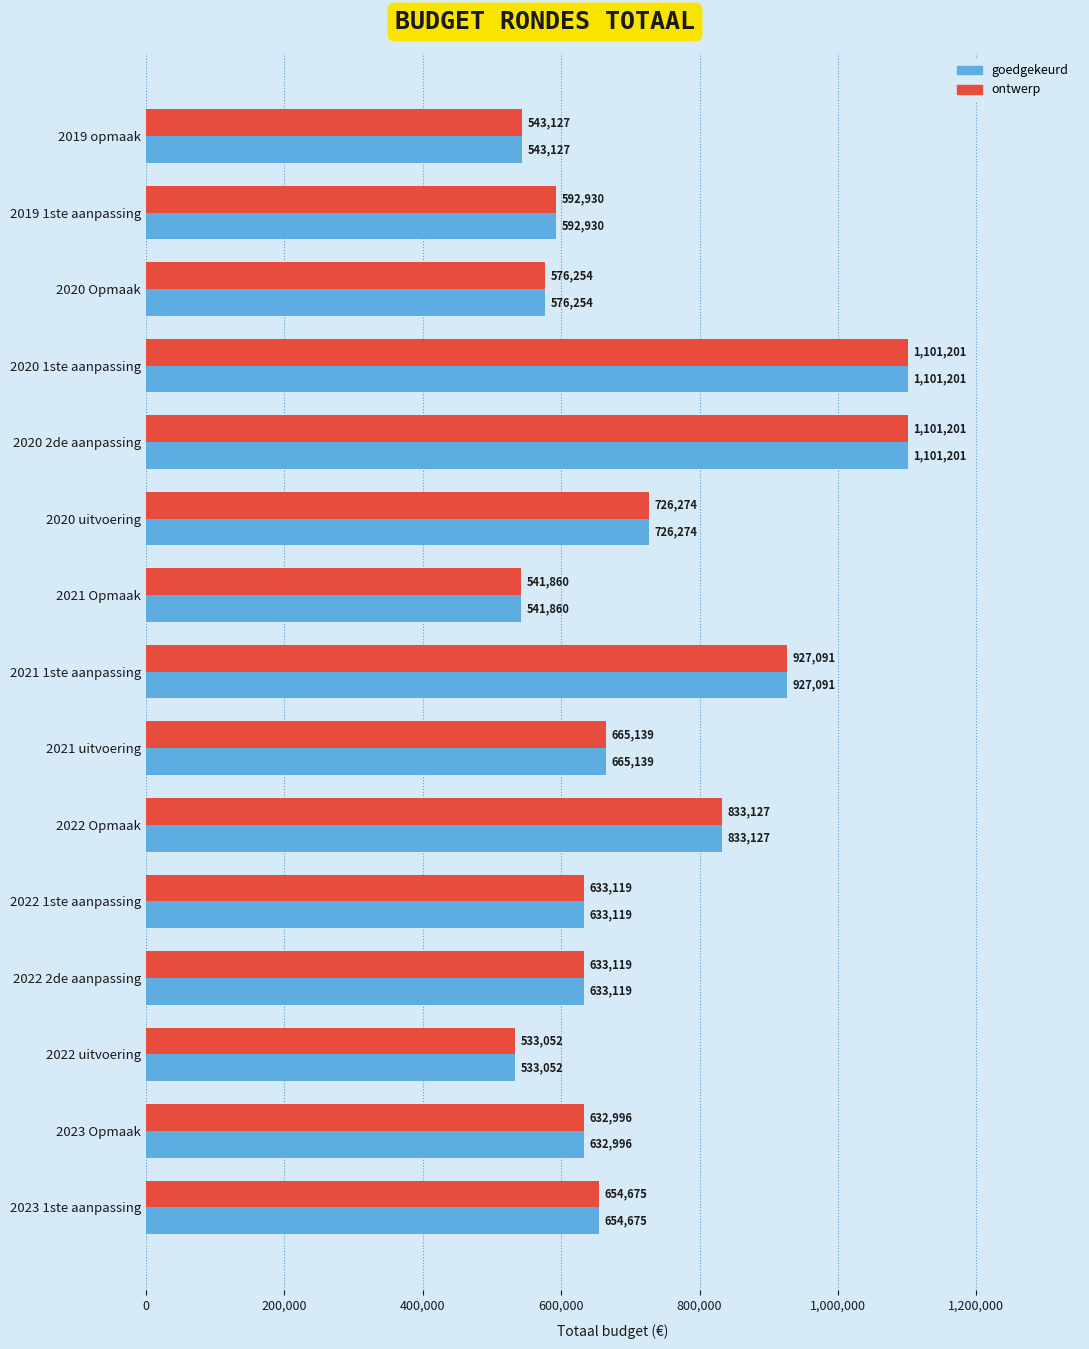

Is it true that ontwerp equals 543127 at 2019 opmaak?

True